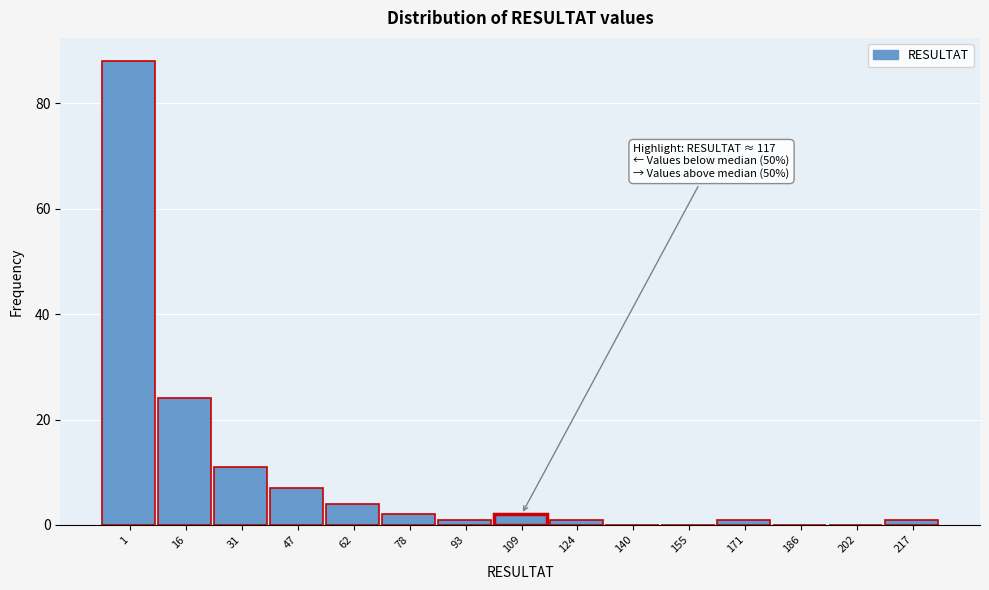

Reading left to right, transcribe all the data shown in this chart.

1=88	16=24	31=11	47=7	62=4	78=2	93=1	109=2	124=1	140=0	155=0	171=1	186=0	202=0	217=1